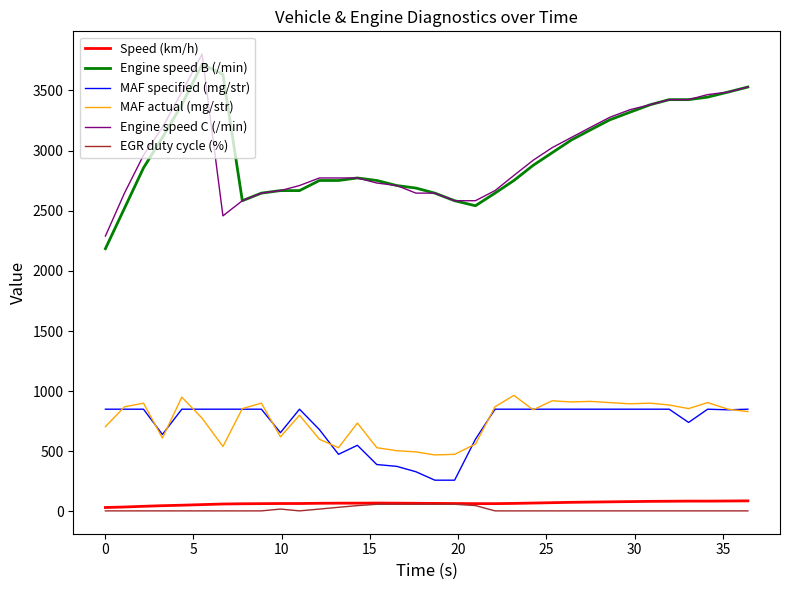

True or false: MAF specified (mg/str) and EGR duty cycle (%) cross at least once.

False